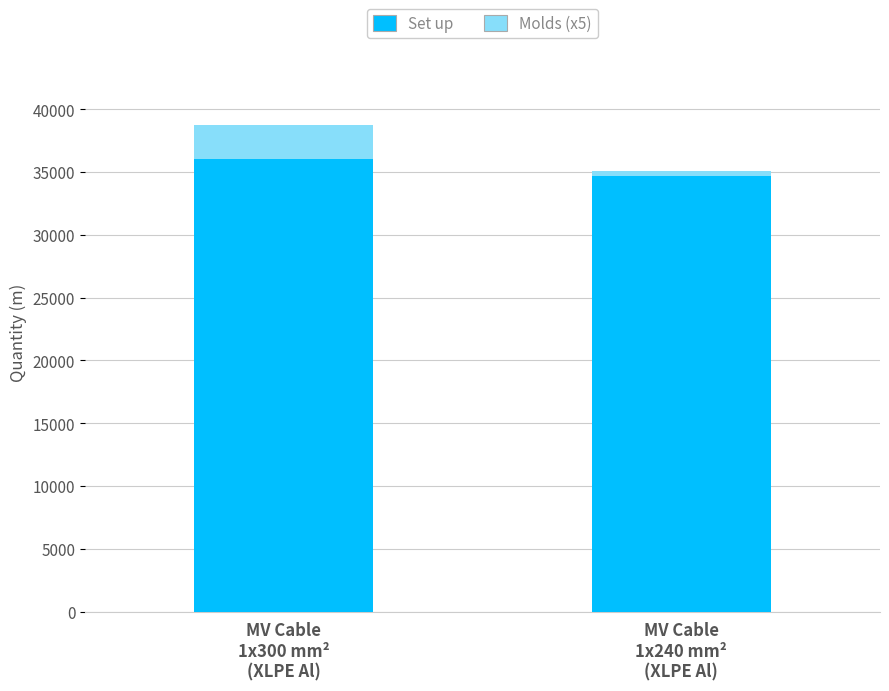

What are all the series names shown in the legend?

Set up, Molds (x5)